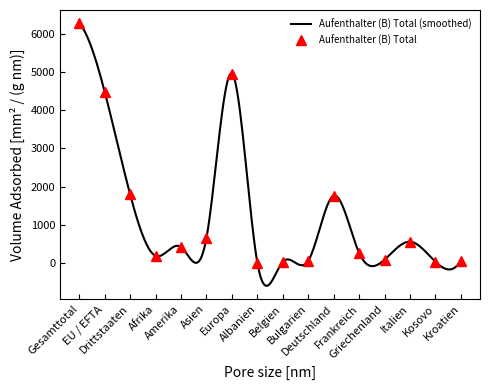

What is the highest value of the Aufenthalter (B) Total (smoothed) series?

6279.0